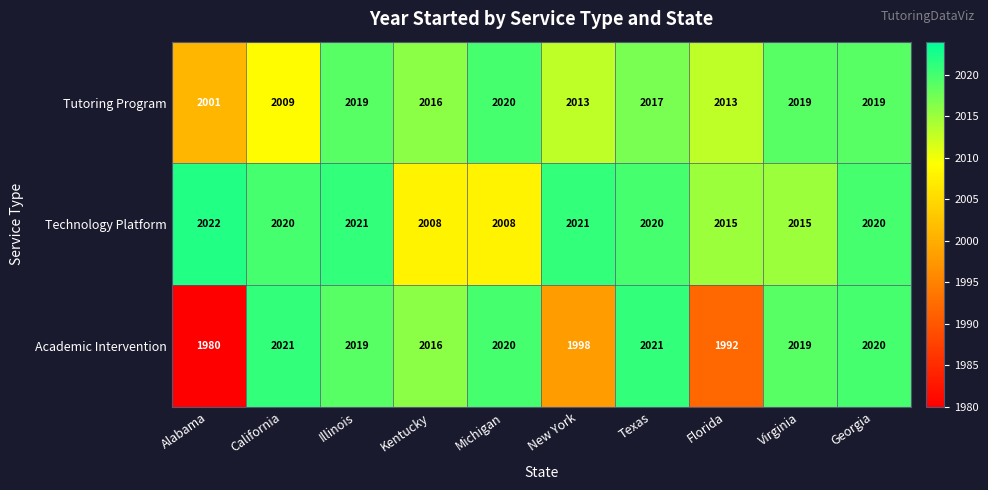

What is the lowest value of the Technology Platform series?

2008